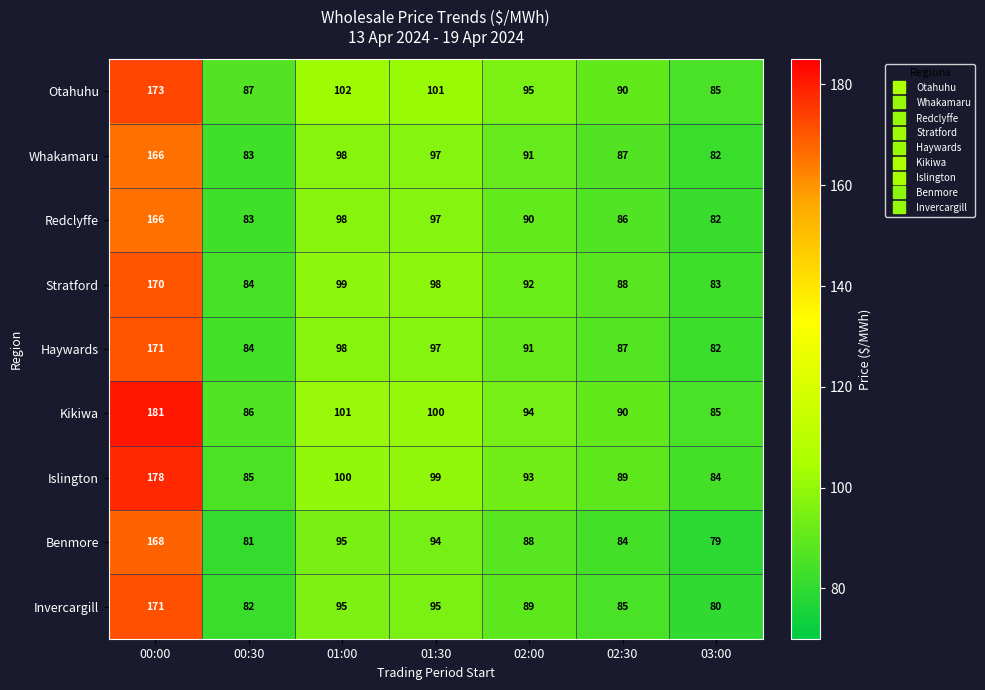

What is the difference between the maximum and minimum values in the Otahuhu series?

88